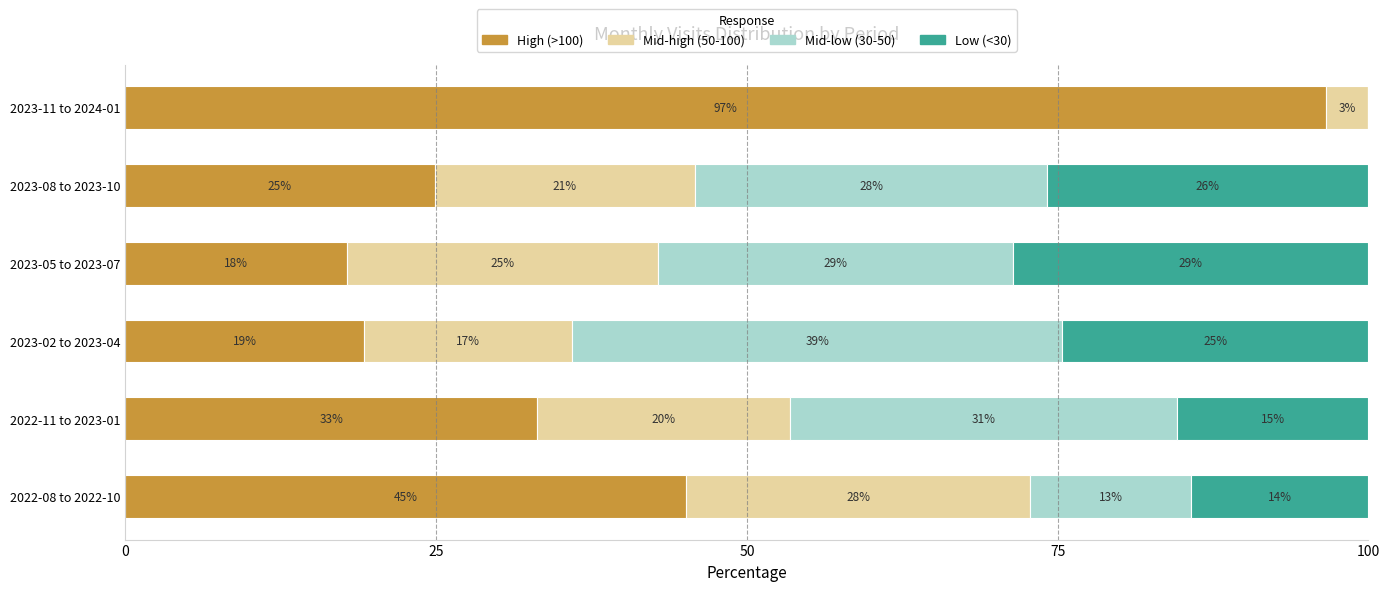

What are all the series names shown in the legend?

High (>100), Mid-high (50-100), Mid-low (30-50), Low (<30)